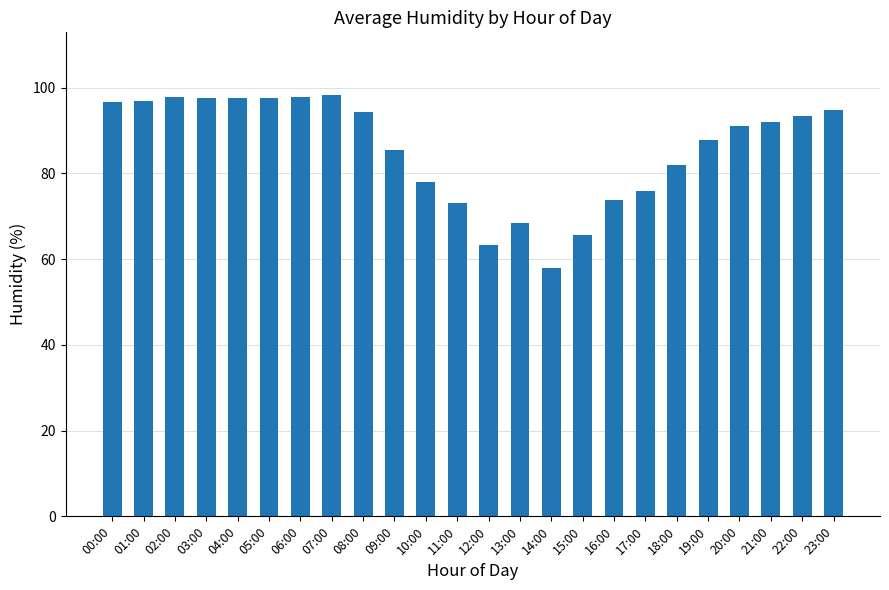

What is the greatest value displayed?

98.2